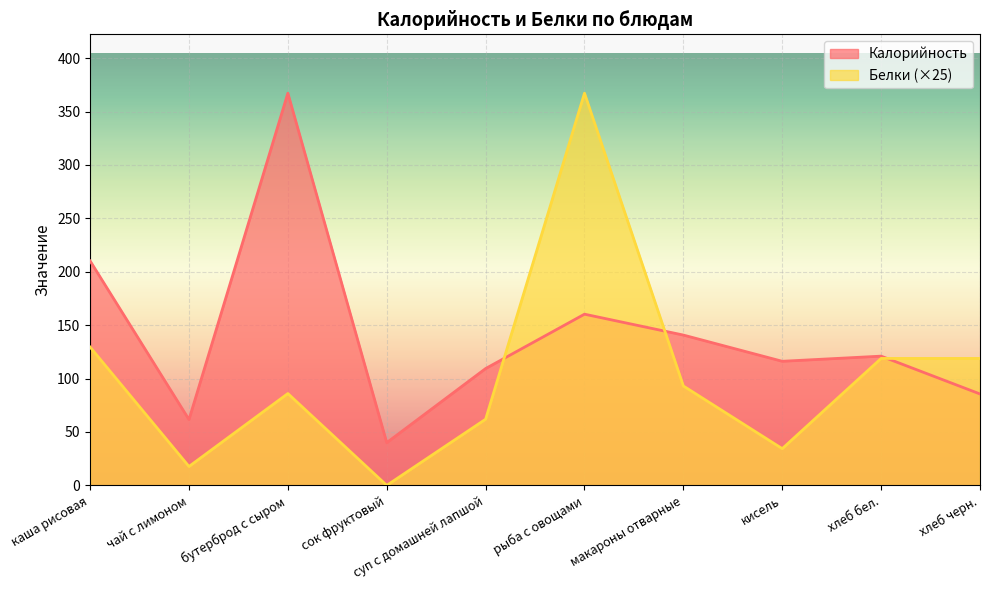

What position from the right is каша рисовая?

10